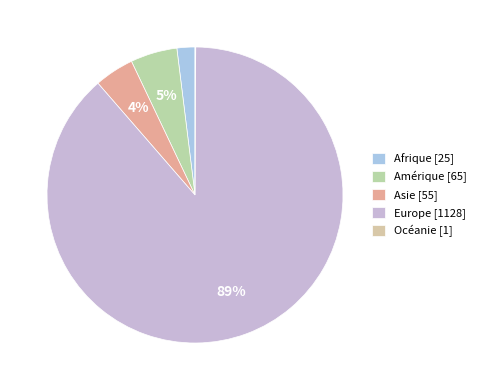

Combined, what portion of the pie is Afrique and Asie?

6.3%